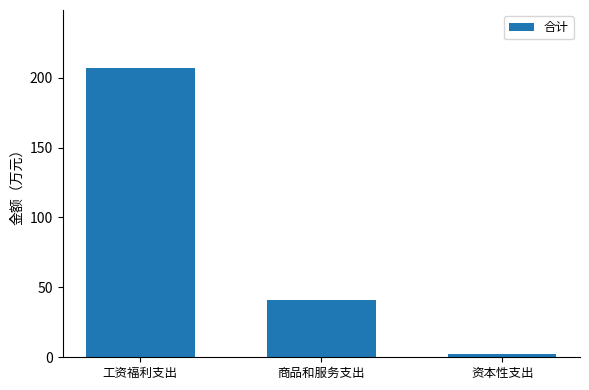

Does the chart contain stacked bars?

No